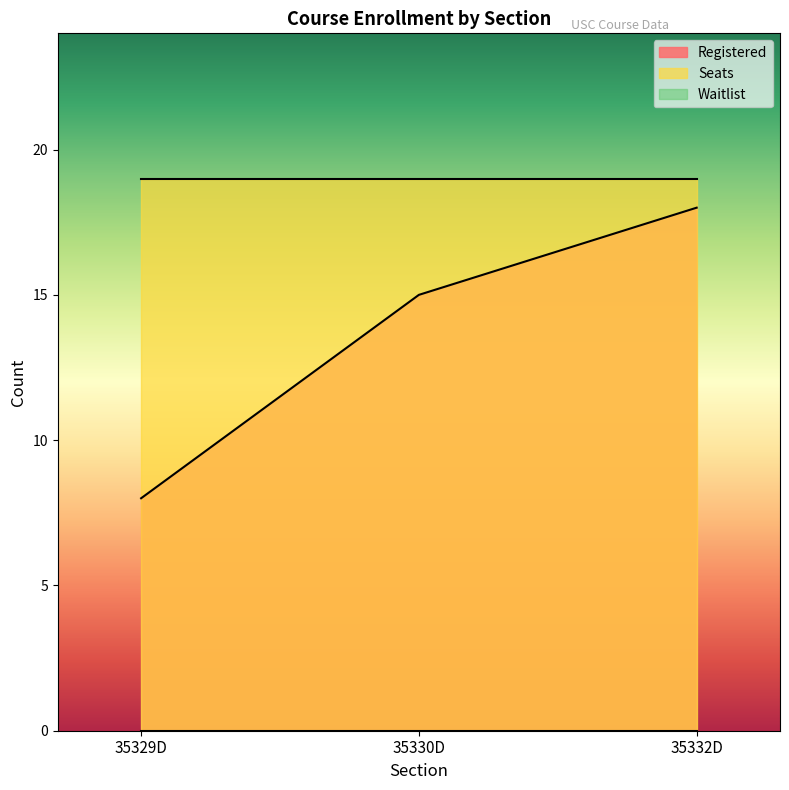

Reading left to right, extract all data points from this chart.

Registered: 35329D=8	35330D=15	35332D=18
Seats: 35329D=19	35330D=19	35332D=19
Waitlist: 35329D=0	35330D=0	35332D=0